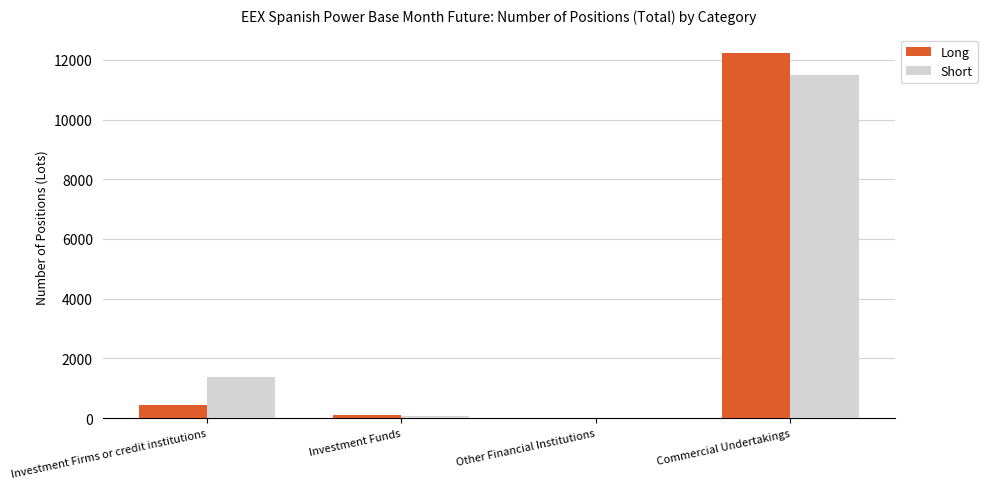

At which label is Short closest to 5739?

Investment Firms or credit institutions